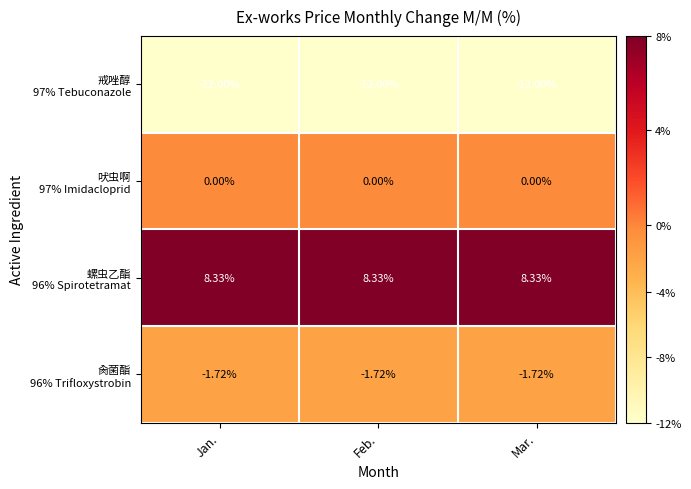

How many categories are shown in the chart?

3